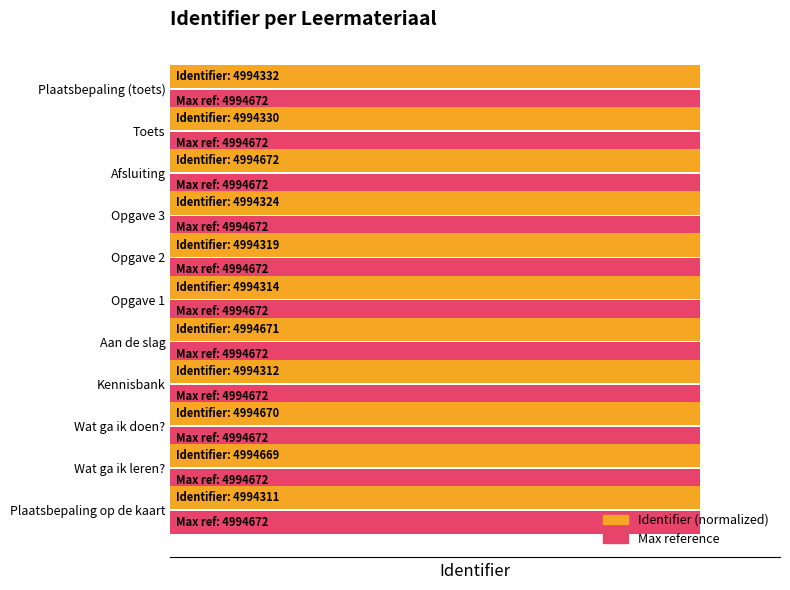

Does the chart contain stacked bars?

No